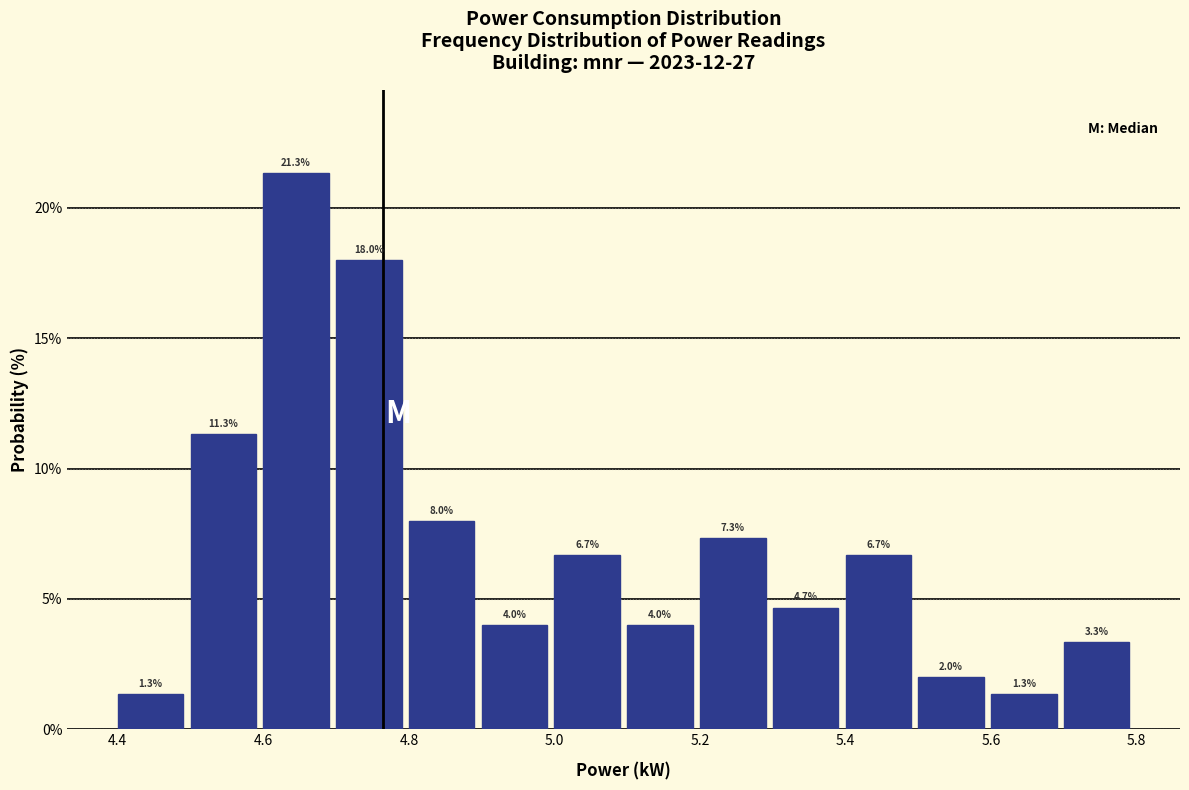

Reading left to right, transcribe this chart: for each bar, give the range it covers on the x-axis and its height.

4.4 to 4.5: 1.3
4.5 to 4.6: 11.3
4.6 to 4.7: 21.3
4.7 to 4.8: 18.0
4.8 to 4.9: 8.0
4.9 to 5.0: 4.0
5.0 to 5.1: 6.7
5.1 to 5.2: 4.0
5.2 to 5.3: 7.3
5.3 to 5.4: 4.7
5.4 to 5.5: 6.7
5.5 to 5.6: 2.0
5.6 to 5.7: 1.3
5.7 to 5.8: 3.3